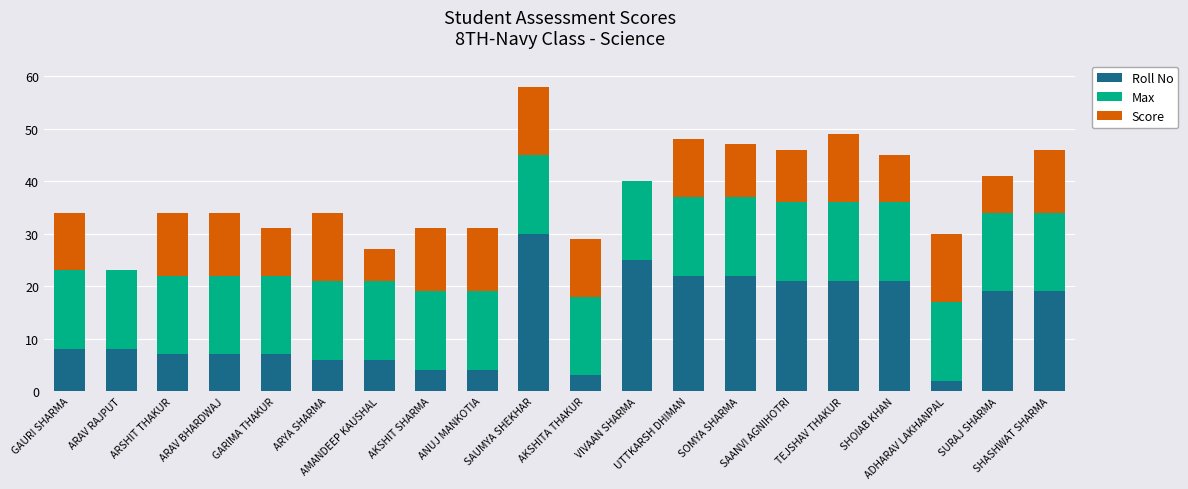

What is the highest value of the Roll No series?

30